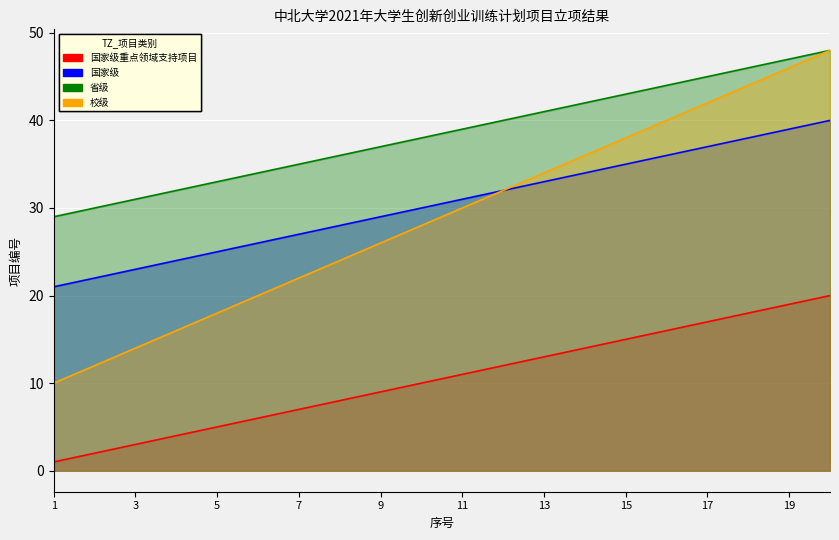

Which category has the highest value in the 省级 series?

20